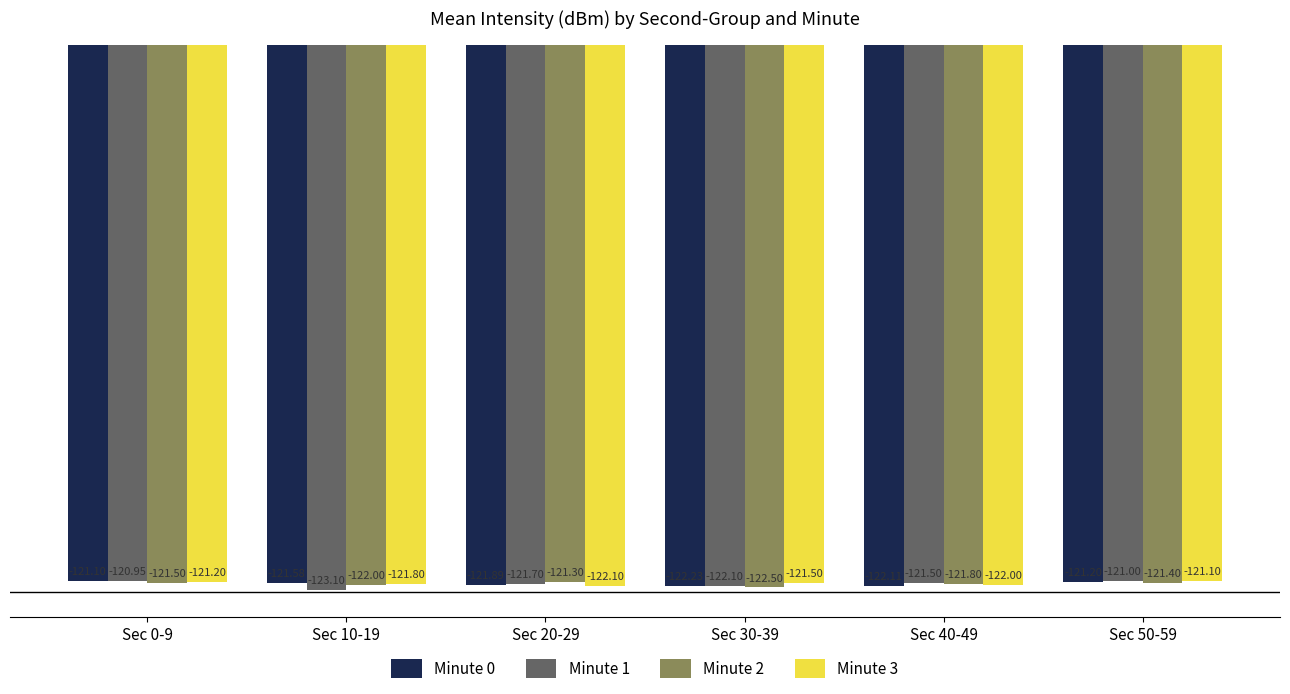

What is the difference between the highest and lowest values at Sec 30-39?

1.0